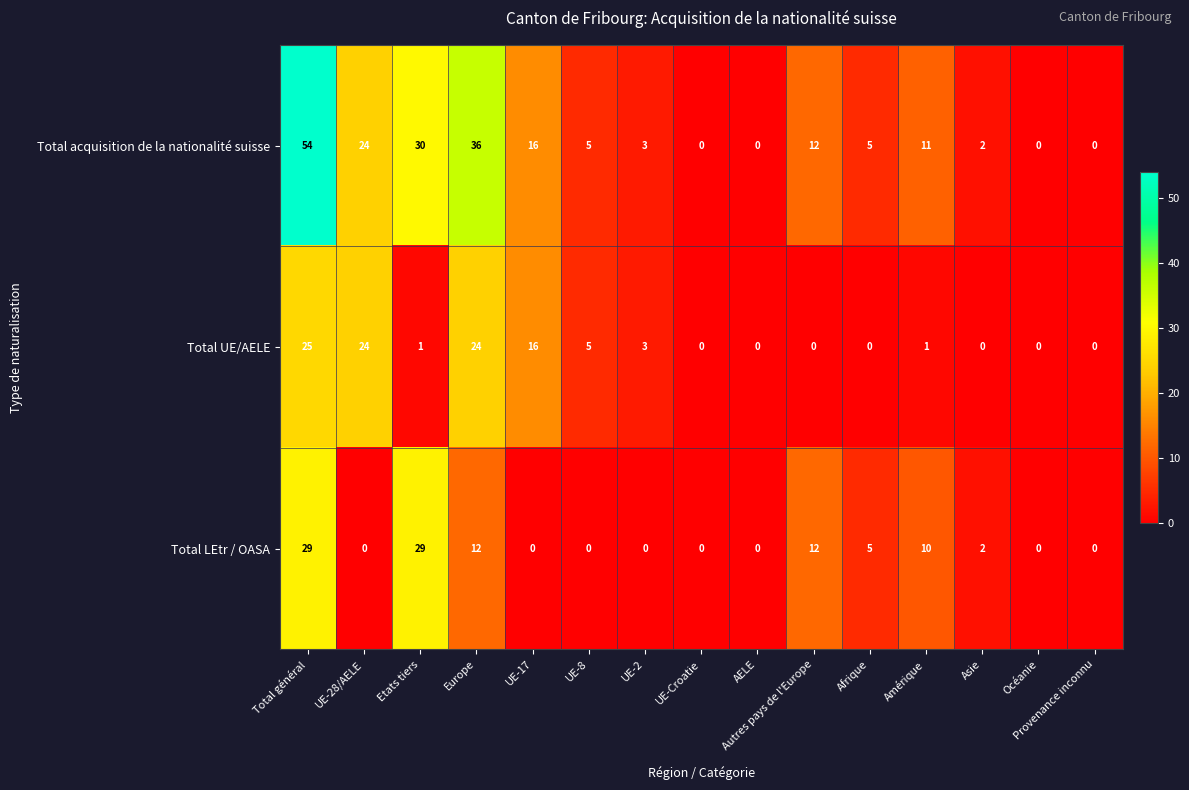

What is the sum of all Total LEtr / OASA values?

99